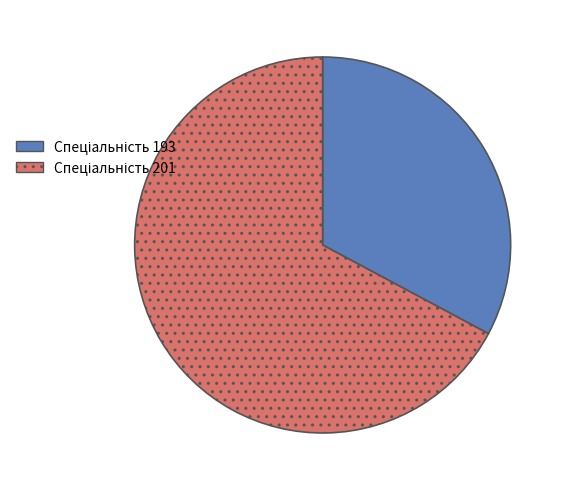

Does any single category account for the majority?

Yes